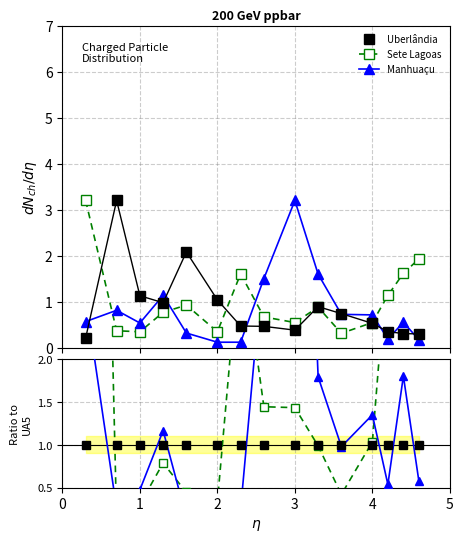

What are all the series names shown in the legend?

Uberlândia, Sete Lagoas, Manhuaçu